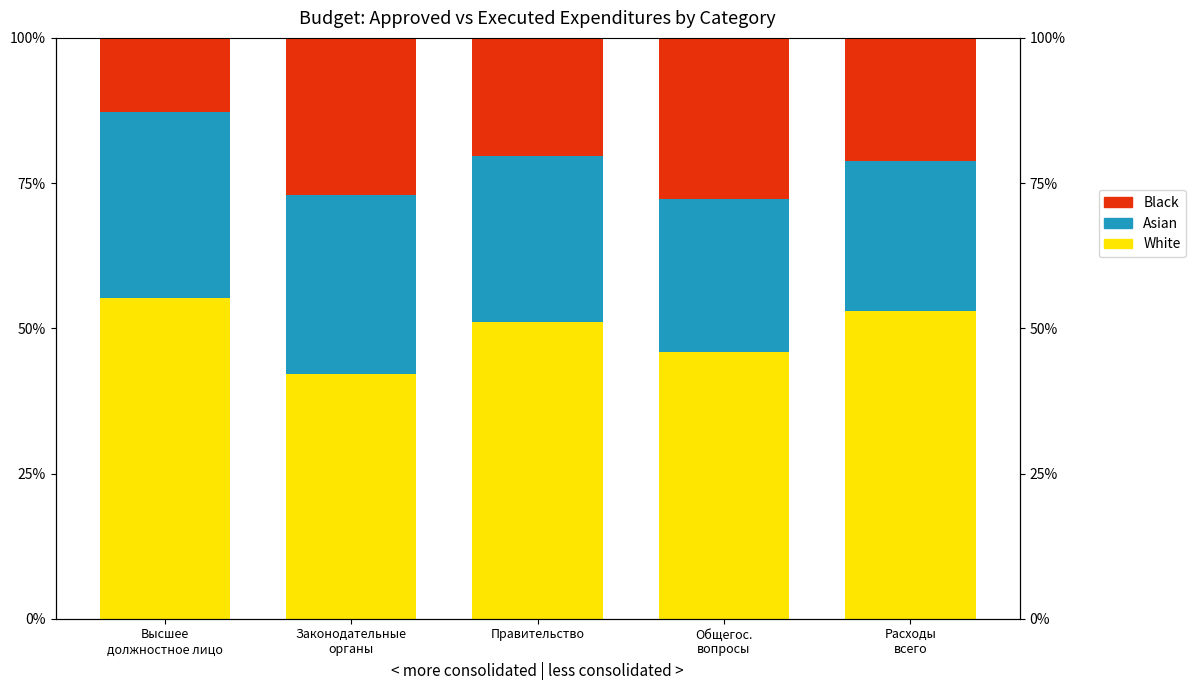

Reading left to right, list all the values displayed in this chart.

White: Высшее
должностное лицо=55.3	Законодательные
органы=42.2	Правительство=51.0	Общегос.
вопросы=46.0	Расходы
всего=53.0
Asian: Высшее
должностное лицо=32.0	Законодательные
органы=30.8	Правительство=28.7	Общегос.
вопросы=26.2	Расходы
всего=25.8
Black: Высшее
должностное лицо=12.7	Законодательные
органы=27.0	Правительство=20.3	Общегос.
вопросы=27.8	Расходы
всего=21.2